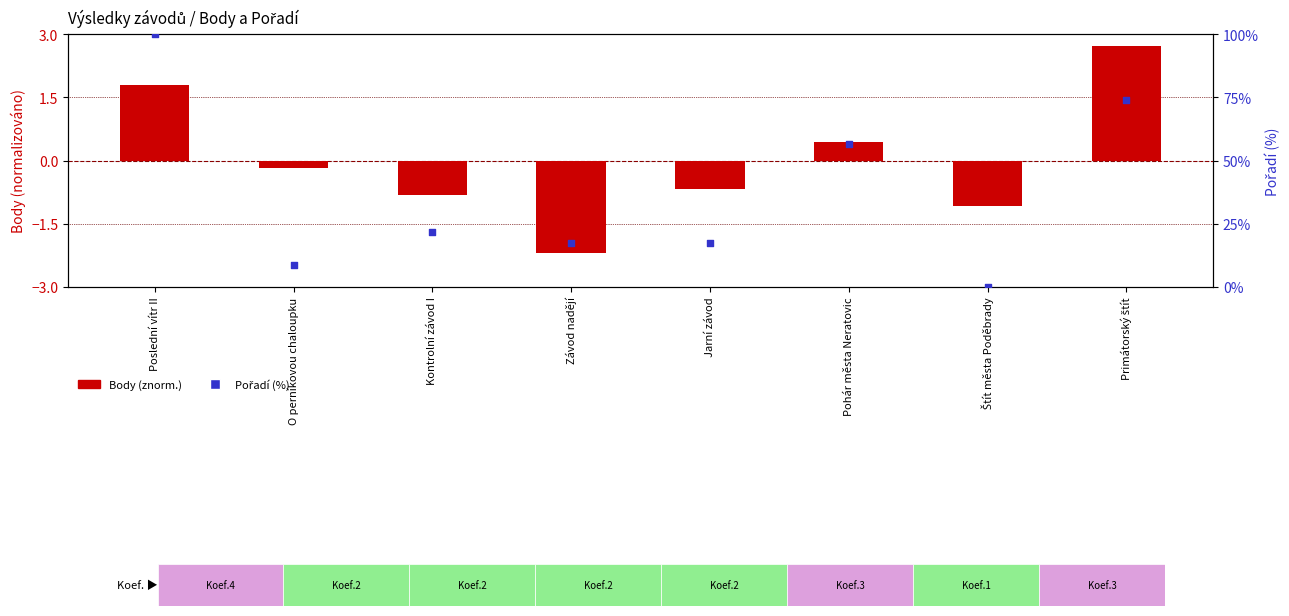

Which series has the largest total across all categories?

Pořadí (%)